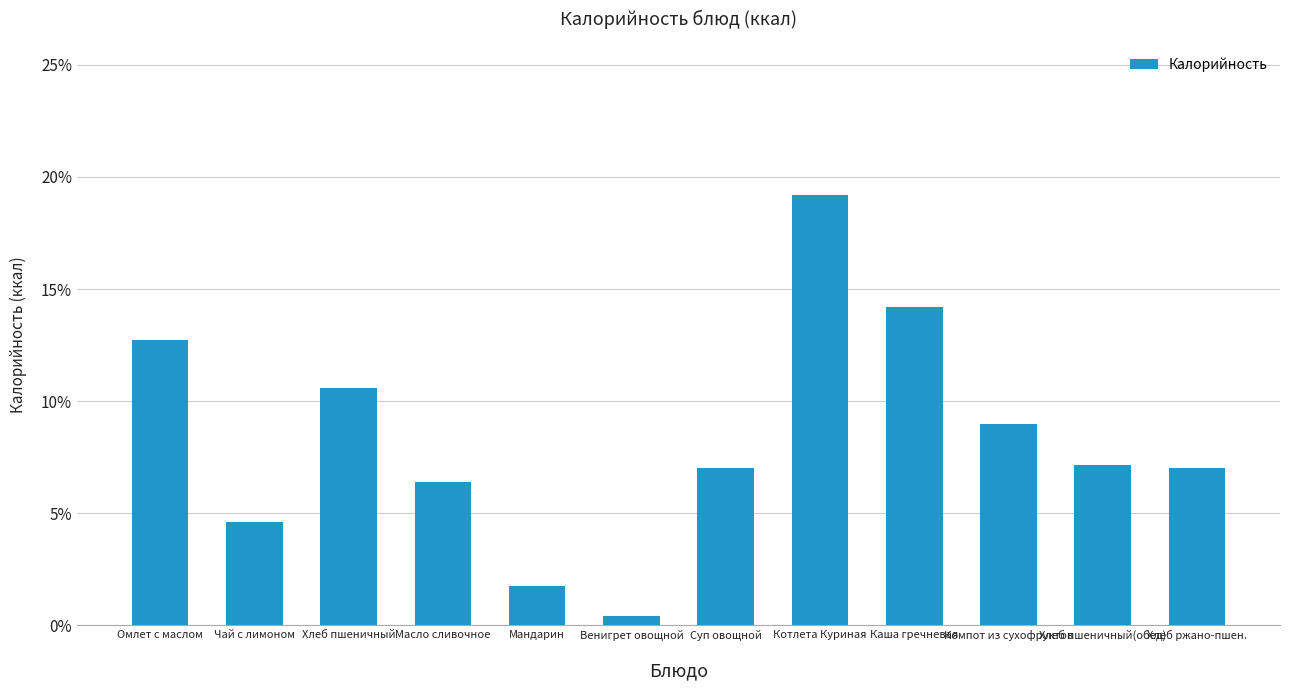

Reading left to right, extract all data points from this chart.

Омлет с маслом=0.1	Чай с лимоном=0.0	Хлеб пшеничный=0.1	Масло сливочное=0.1	Мандарин=0.0	Венигрет овощной=0.0	Суп овощной=0.1	Котлета Куриная=0.2	Каша гречневая=0.1	Компот из сухофруктов=0.1	Хлеб пшеничный(обед)=0.1	Хлеб ржано-пшен.=0.1